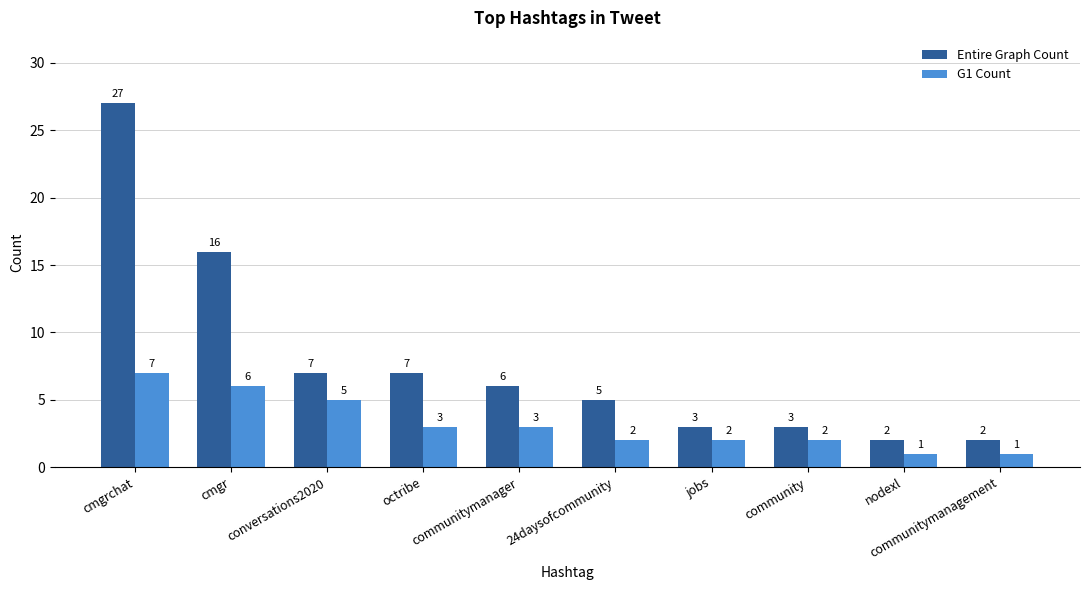

The G1 Count series shows 2 at community. True or false?

True